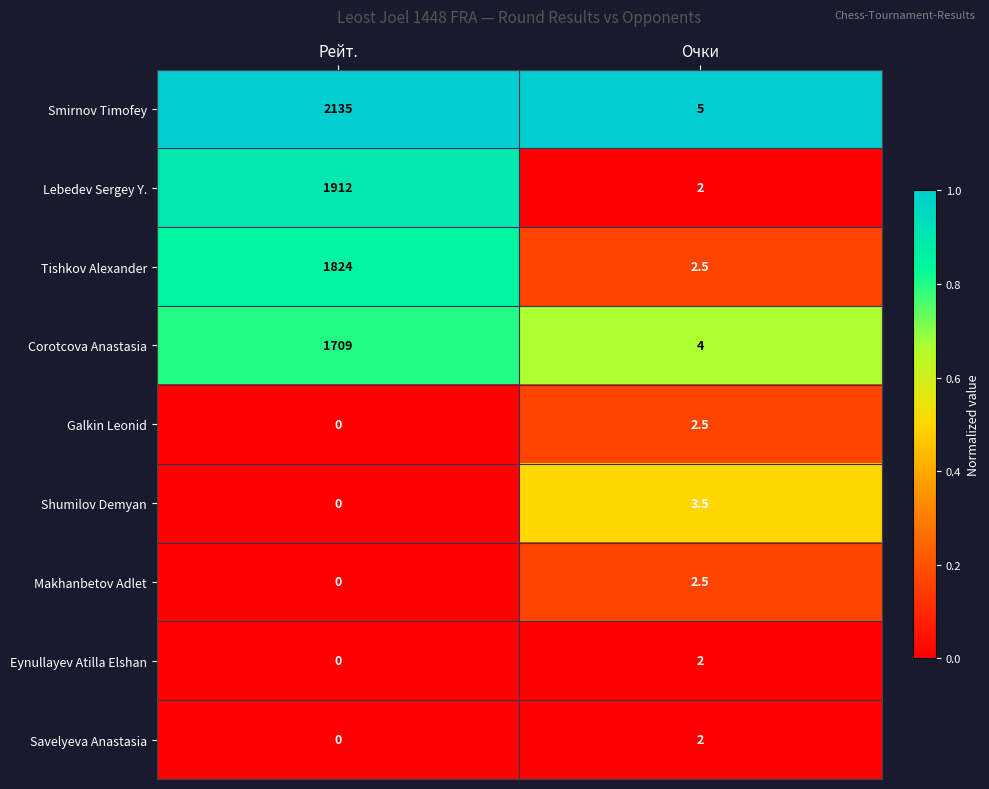

The Tishkov Alexander series shows 619.7 at Рейт.. True or false?

False